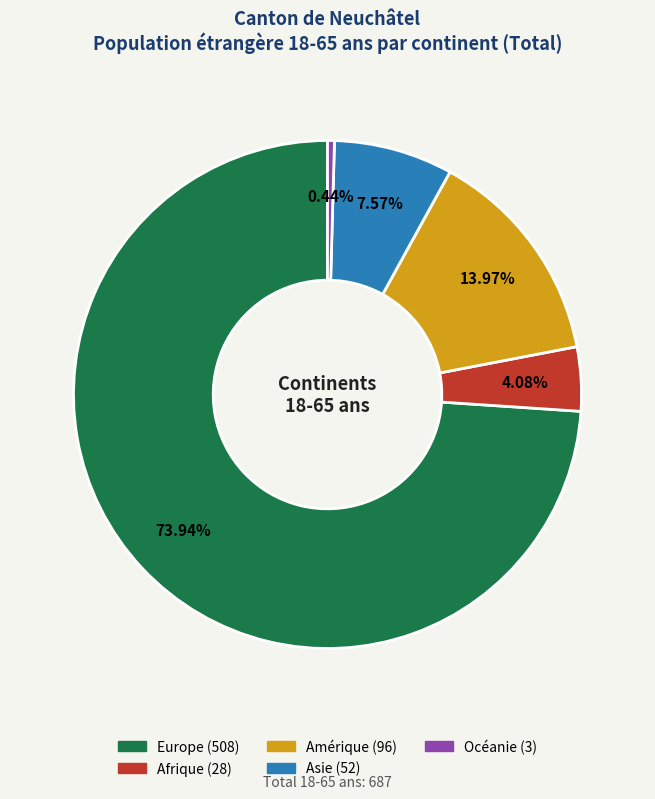

Do Océanie and Asie together represent more than half of the pie?

No